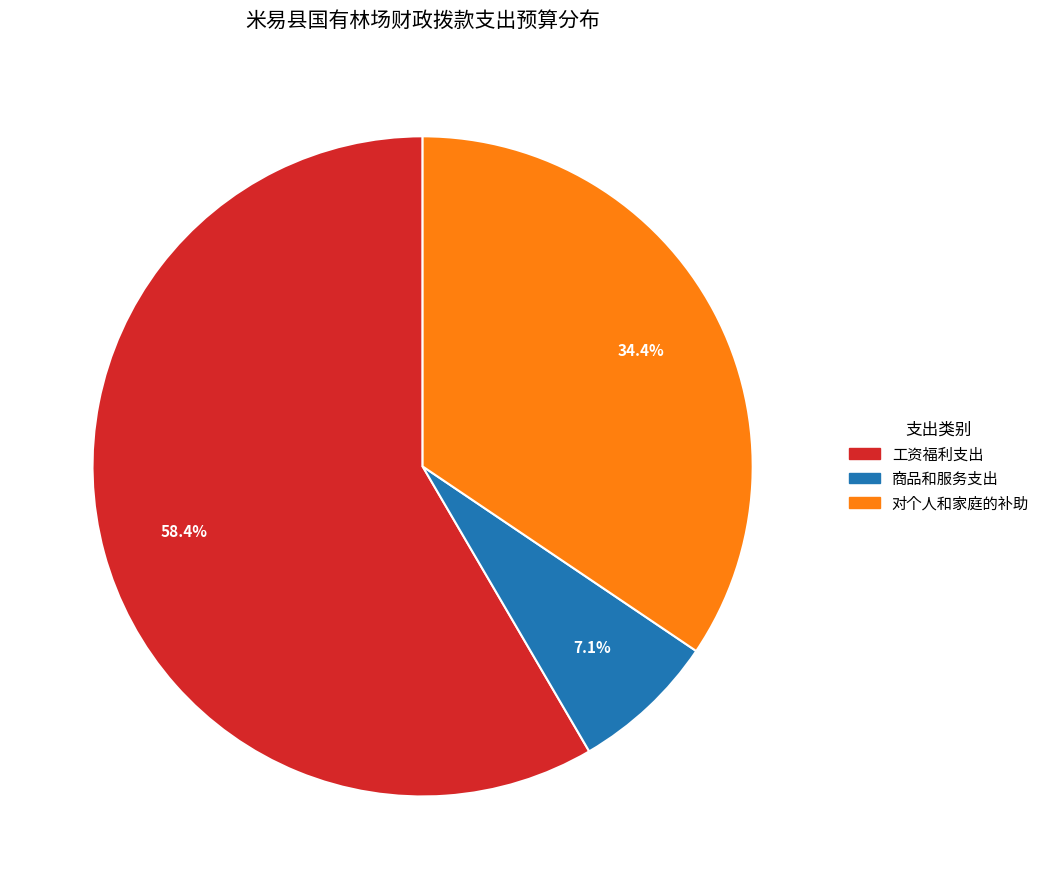

Does 商品和服务支出 represent more than half of the total?

No